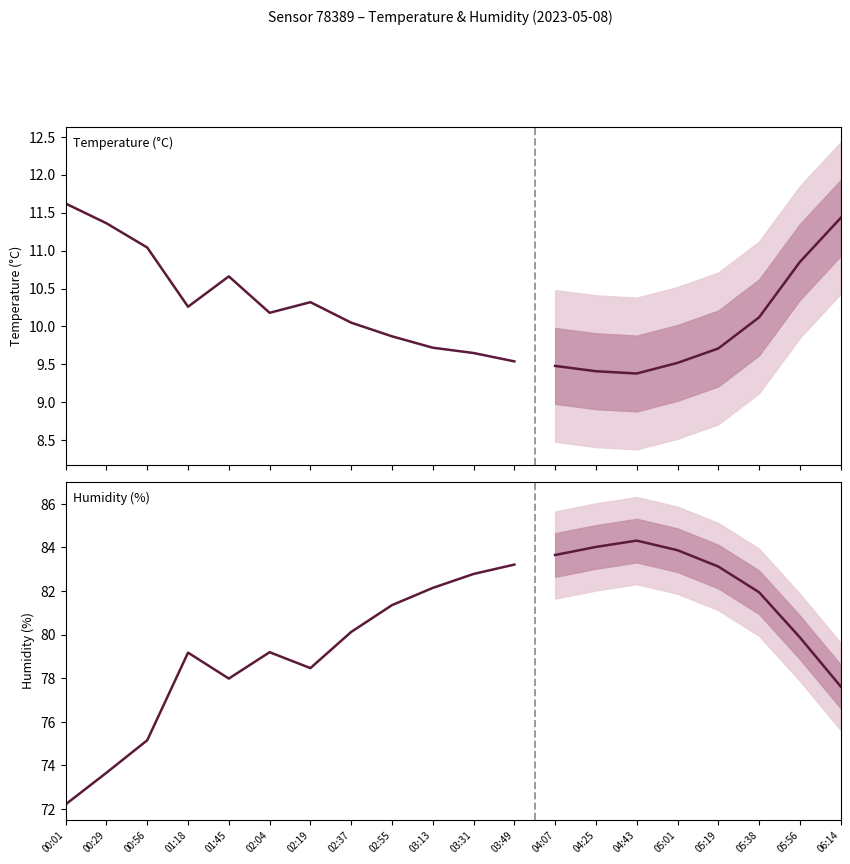

Reading left to right, extract all data points from this chart.

temperature: 00:01=11.6	00:29=11.4	00:56=11.0	01:18=10.3	01:45=10.7	02:04=10.2	02:19=10.3	02:37=10.1	02:55=9.9	03:13=9.7	03:31=9.7	03:49=9.5	04:07=9.5	04:25=9.4	04:43=9.4	05:01=9.5	05:19=9.7	05:38=10.1	05:56=10.8	06:14=11.4
humidity: 00:01=72.2	00:29=73.7	00:56=75.2	01:18=79.2	01:45=78.0	02:04=79.2	02:19=78.5	02:37=80.1	02:55=81.3	03:13=82.1	03:31=82.8	03:49=83.2	04:07=83.7	04:25=84.0	04:43=84.3	05:01=83.9	05:19=83.1	05:38=81.9	05:56=79.9	06:14=77.6